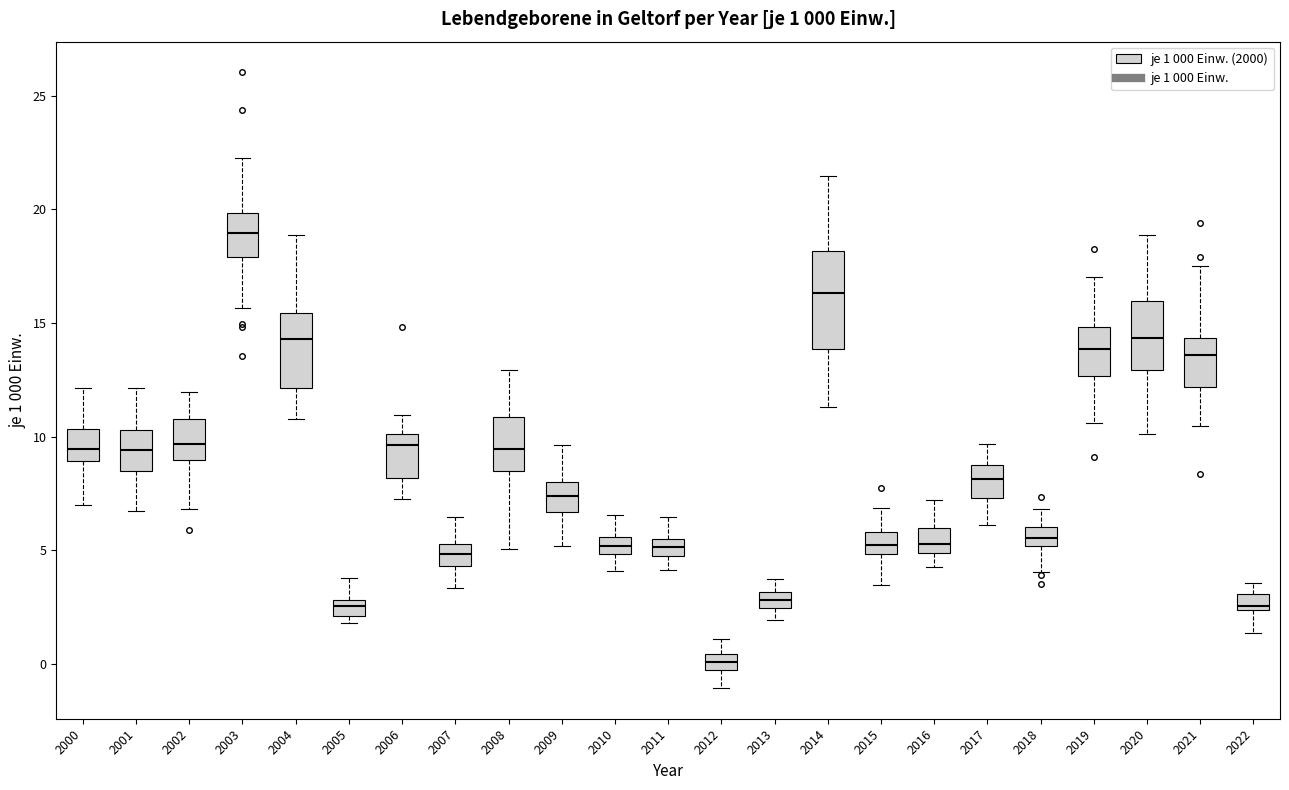

Which box is the tallest, from its lower edge to its upper edge?

2014